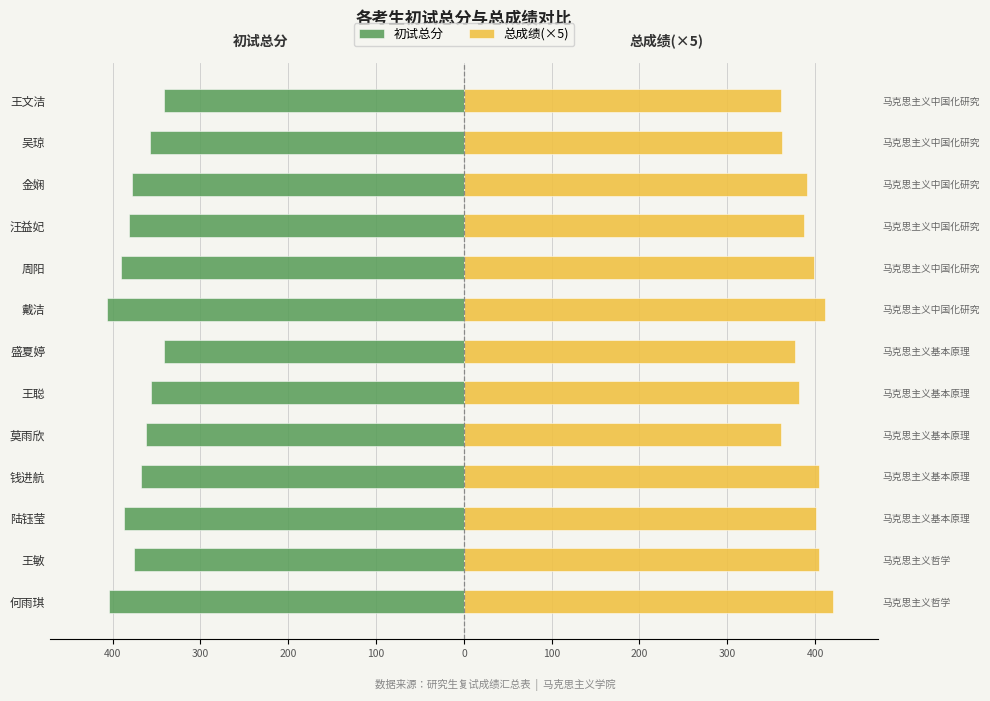

What is the sum of all 总成绩(×5) values?

5064.2